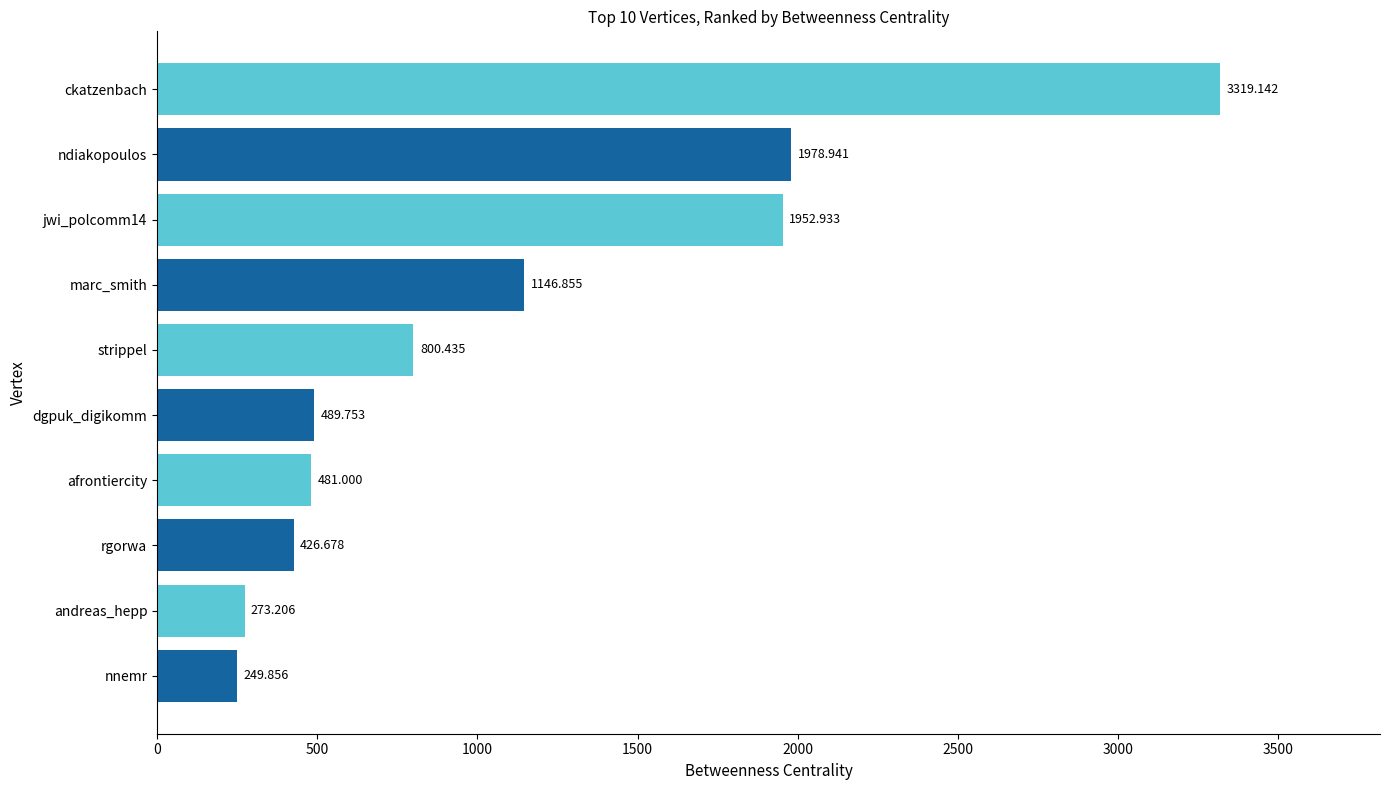

Which has a higher value, andreas_hepp or strippel?

strippel